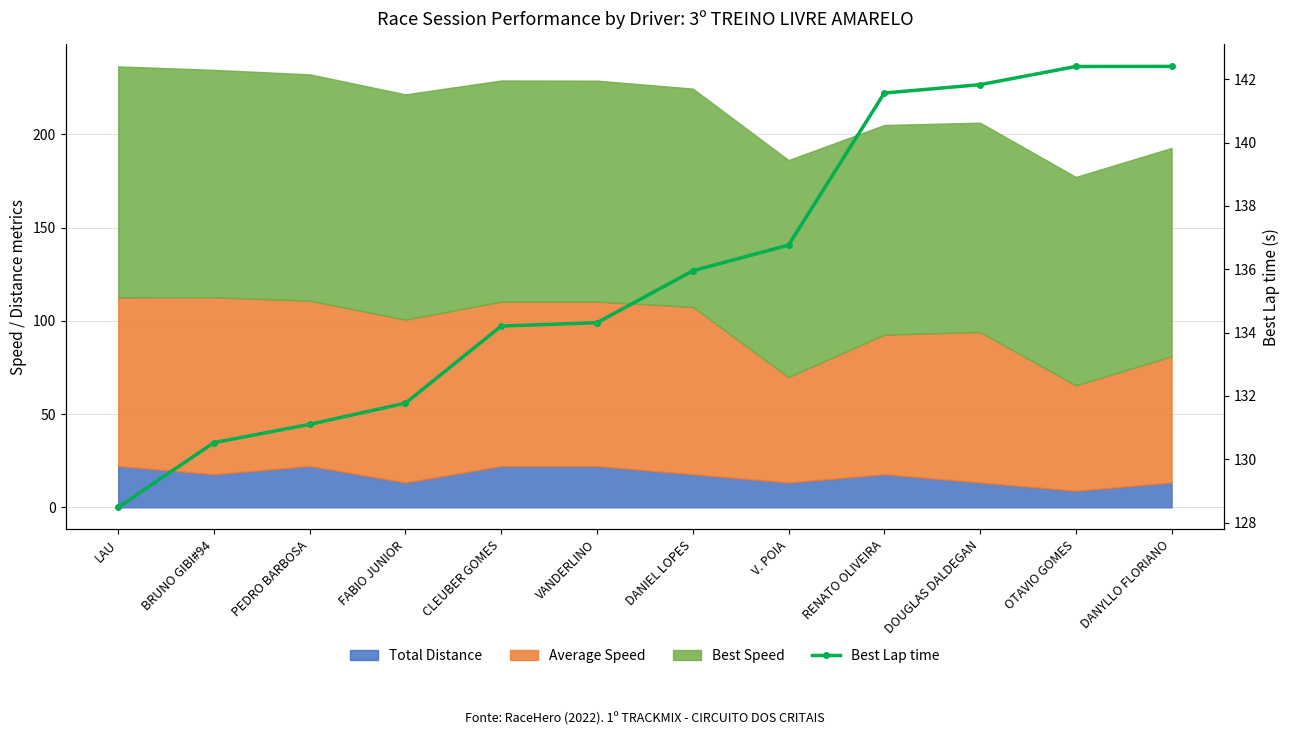

Where does the data first go above 135?

DANIEL LOPES